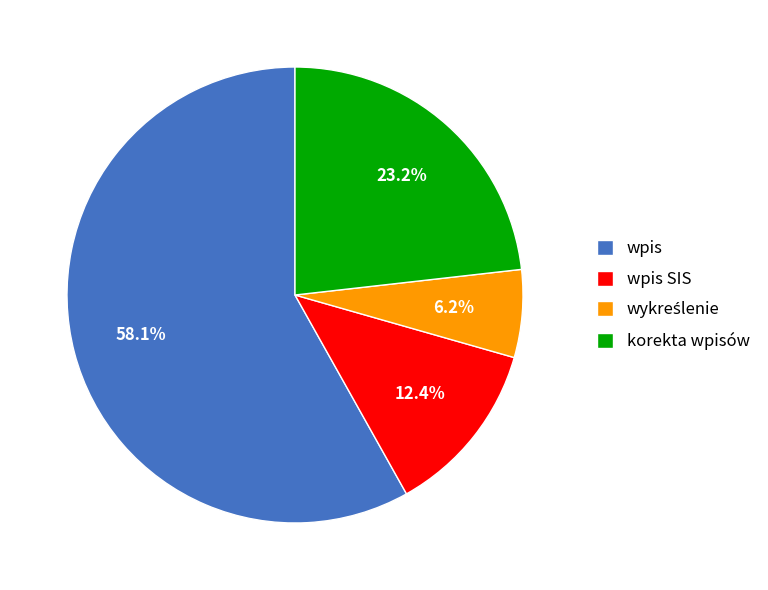

Which category accounts for the majority?

wpis